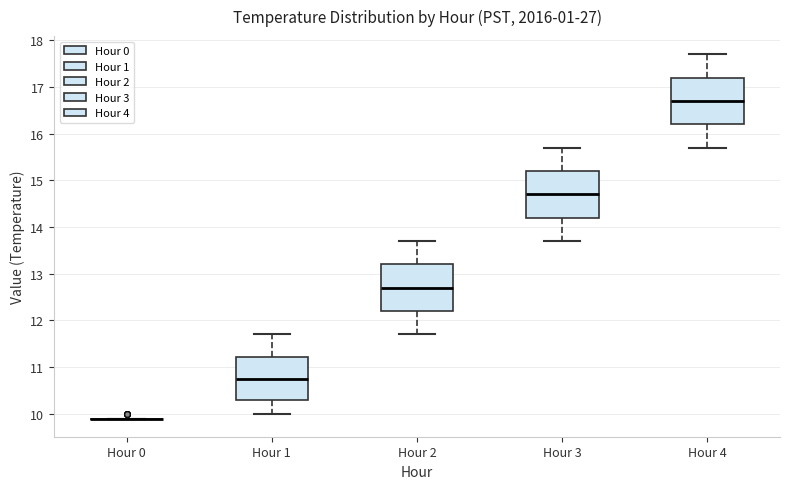

Where is the upper edge of the box for Hour 4 on the y-axis? The values are not printed on the chart, so give them approximately, as read against the axis.

17.2